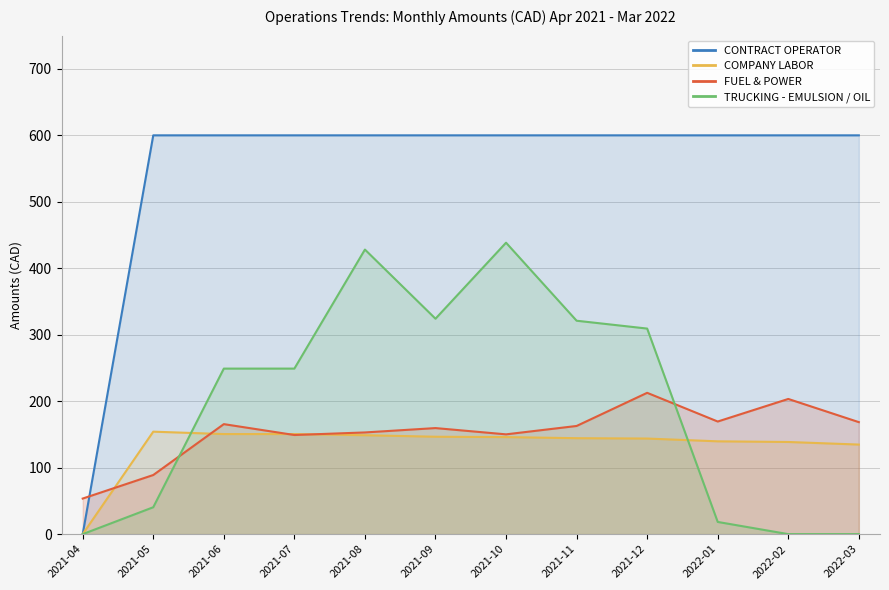

Between which two adjacent categories do TRUCKING - EMULSION / OIL and COMPANY LABOR first intersect?

2021-05 and 2021-06